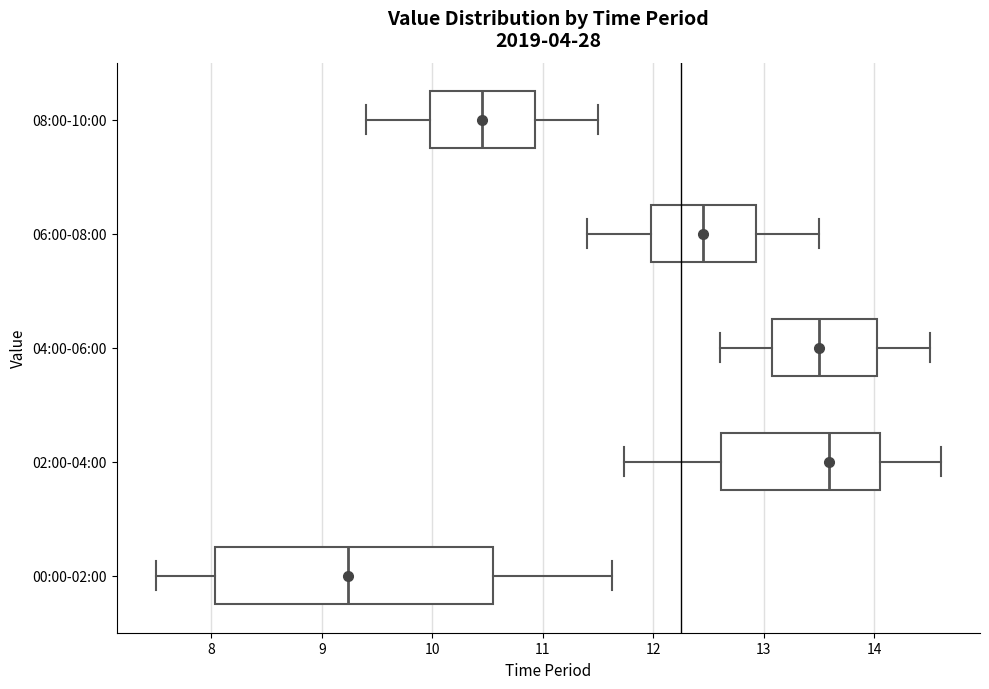

Which box's median line is the furthest to the left?

00:00-02:00